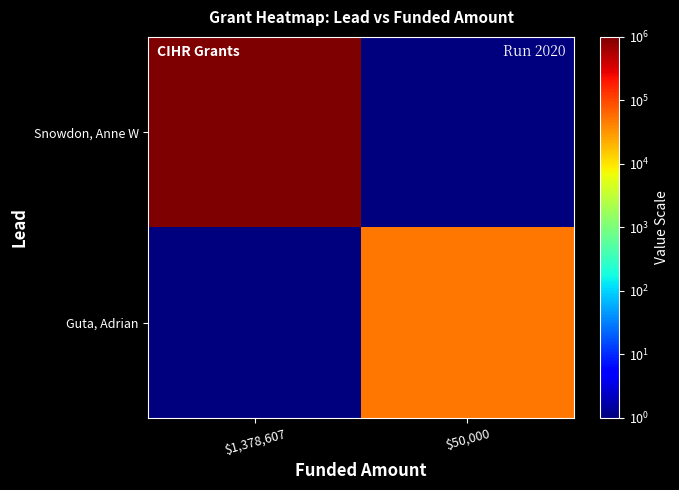

List the series in order of their overall mean, lowest first.

Guta, Adrian, Snowdon, Anne W